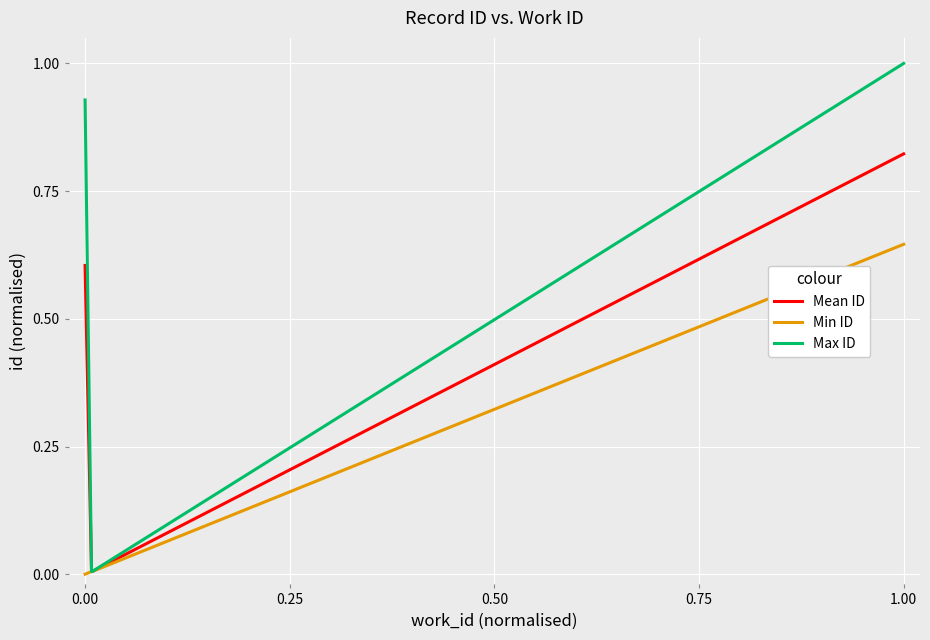

What is the maximum value for Max ID?

1.0